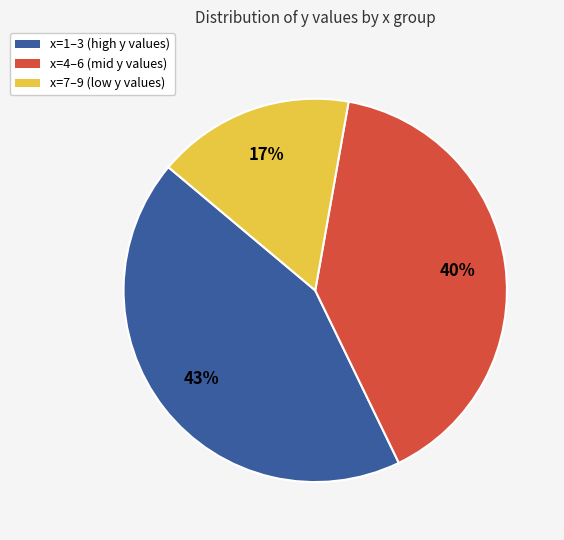

Is there any slice that represents more than half of the pie?

No